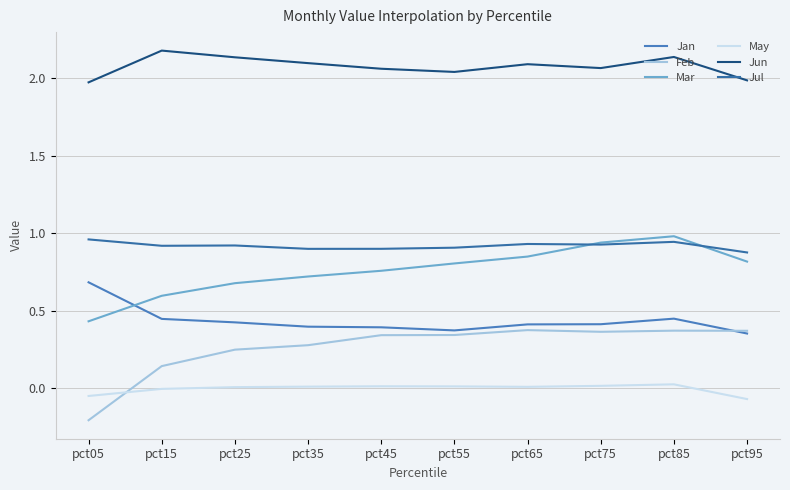

Which series has the largest total across all categories?

Jun